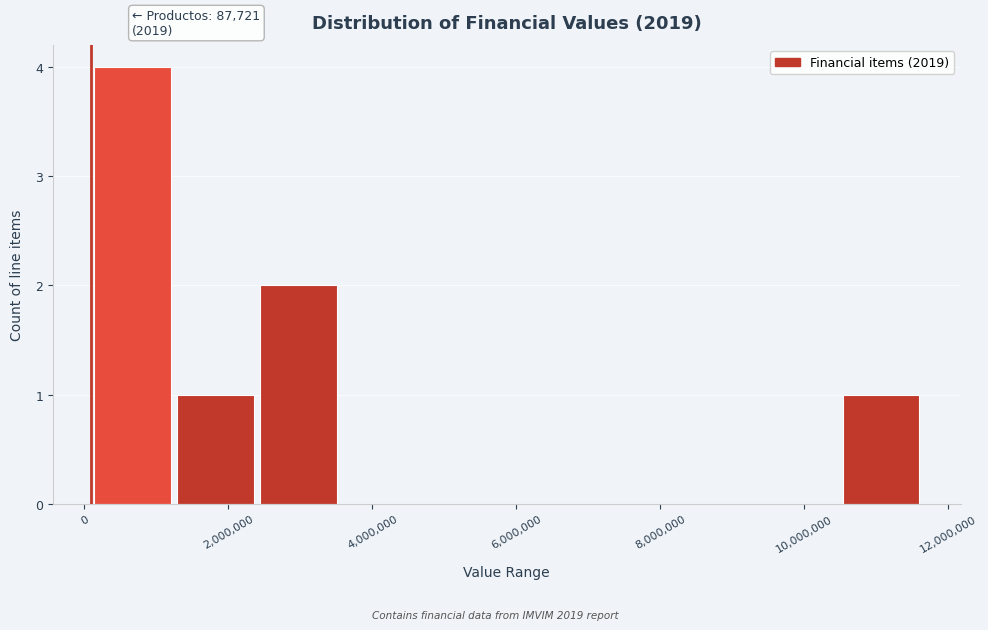

Over which range of the x-axis is the bar tallest?

0 to 1200000